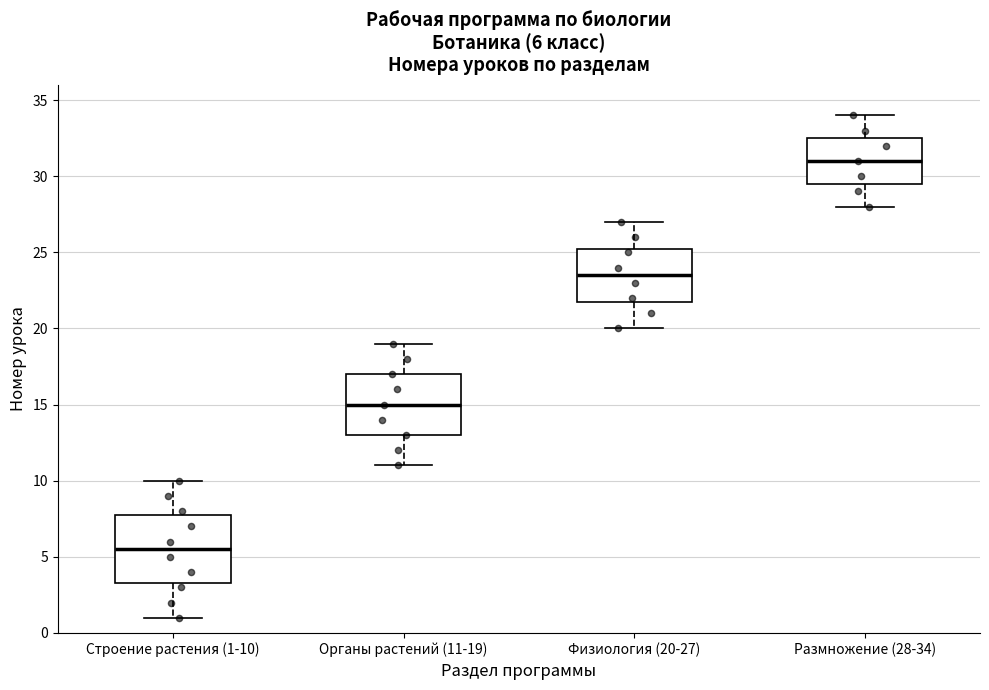

Which box is the tallest, from its lower edge to its upper edge?

Строение растения (1-10)